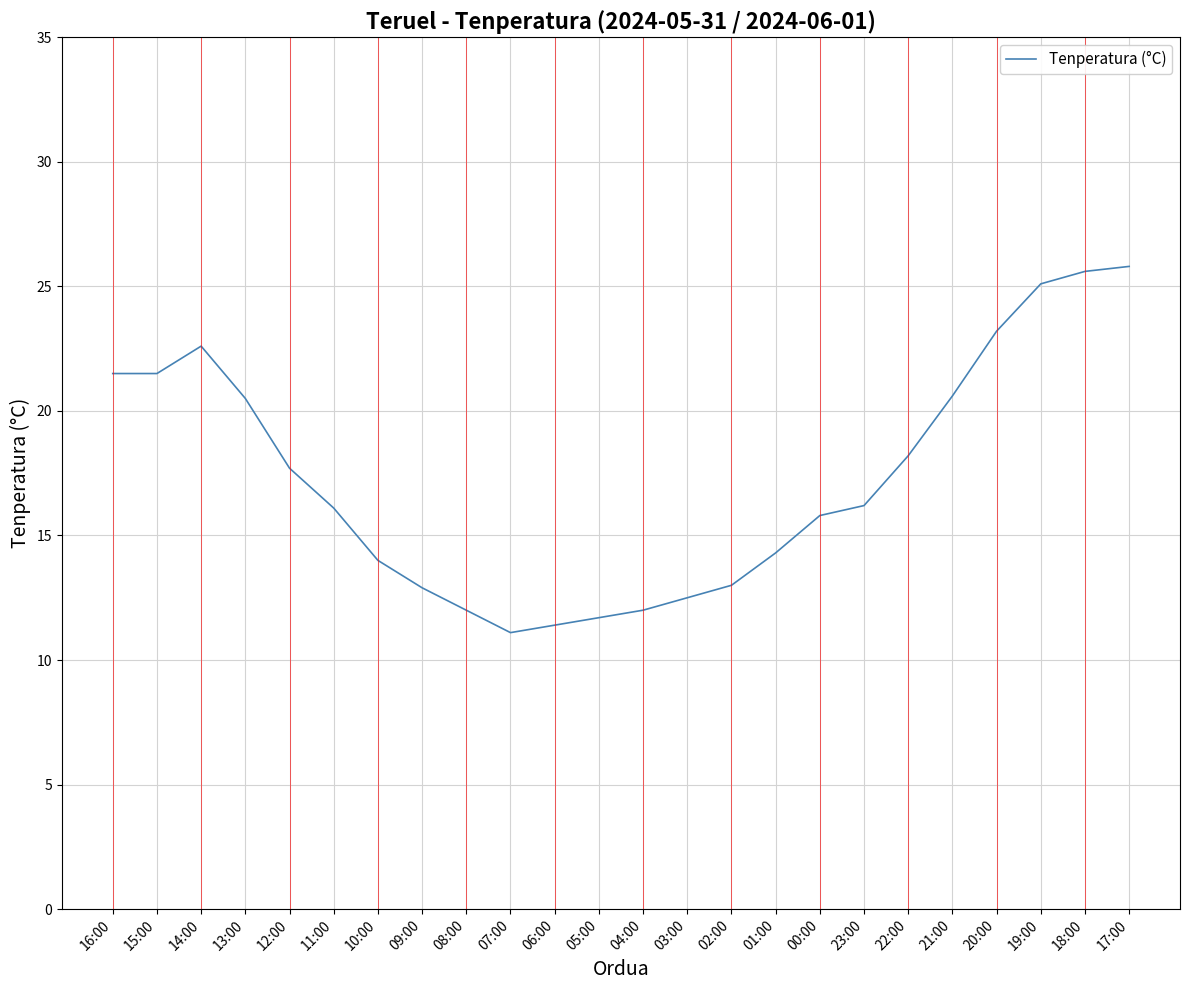

Count the number of data series in this chart.

1